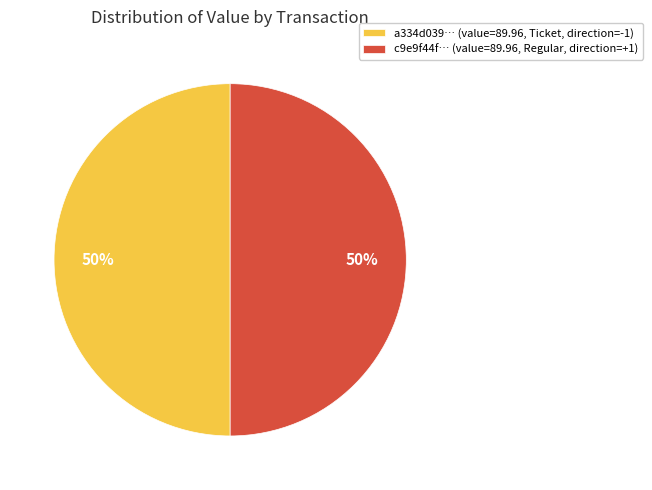

To the nearest percent, what is the combined percentage of a334d039… (value=89.96, Ticket, direction=-1) and c9e9f44f… (value=89.96, Regular, direction=+1)?

100%